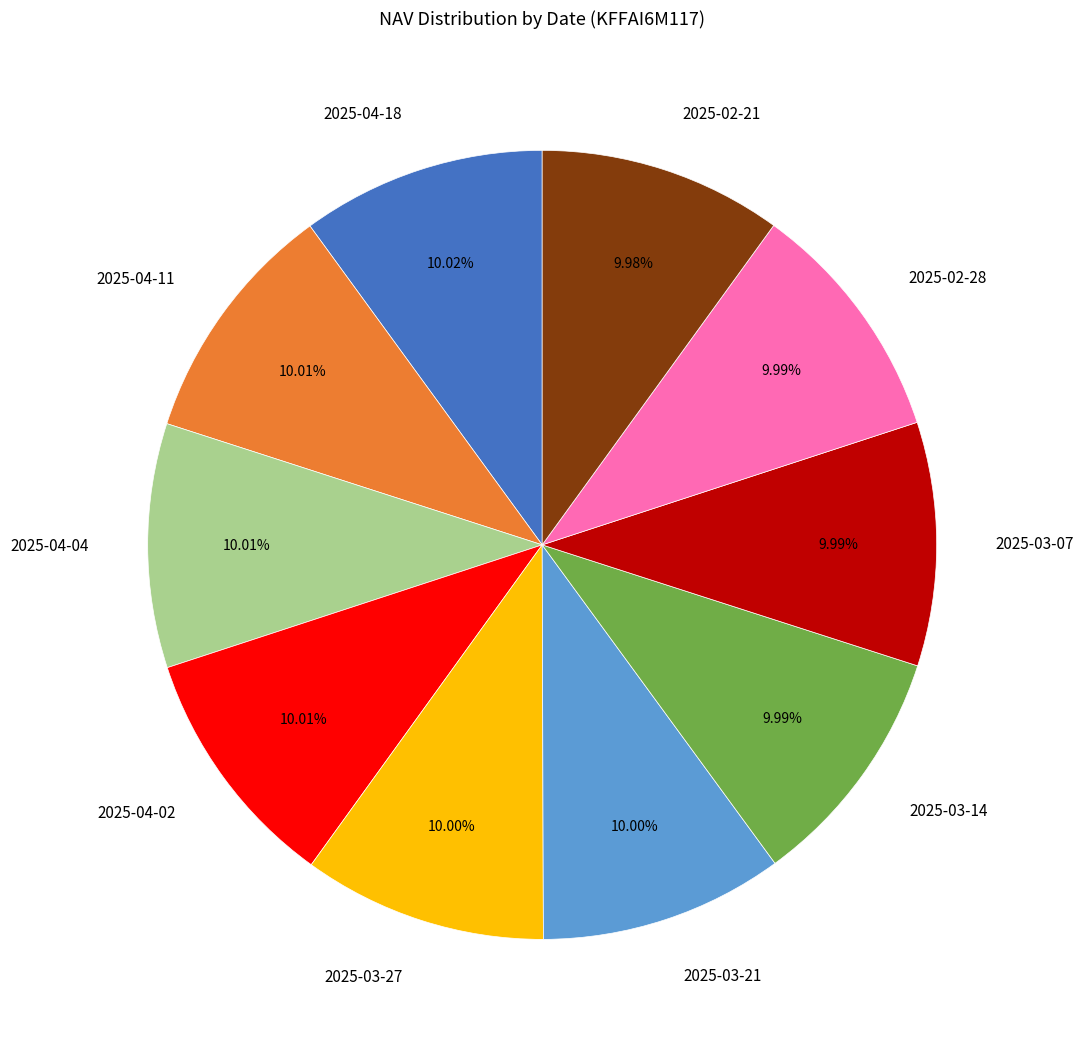

To the nearest percent, what is the combined percentage of 2025-04-02 and 2025-02-21?

20%